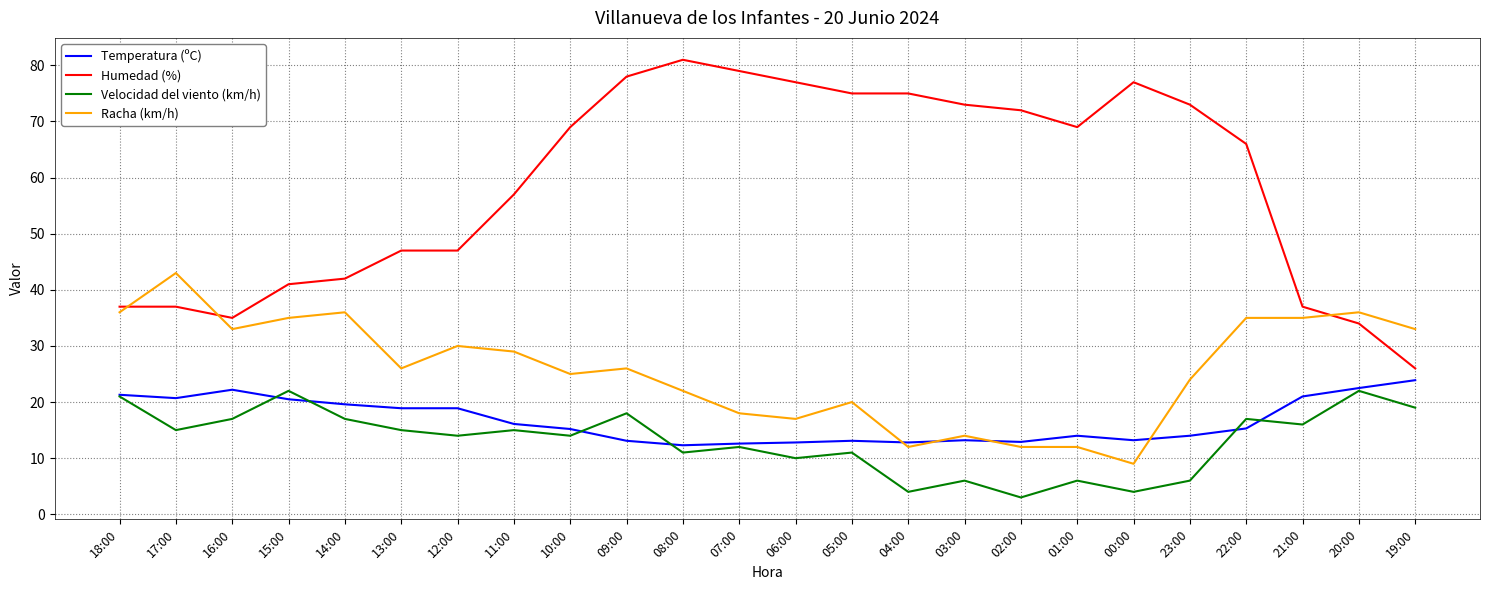

What position from the left is 22:00?

21